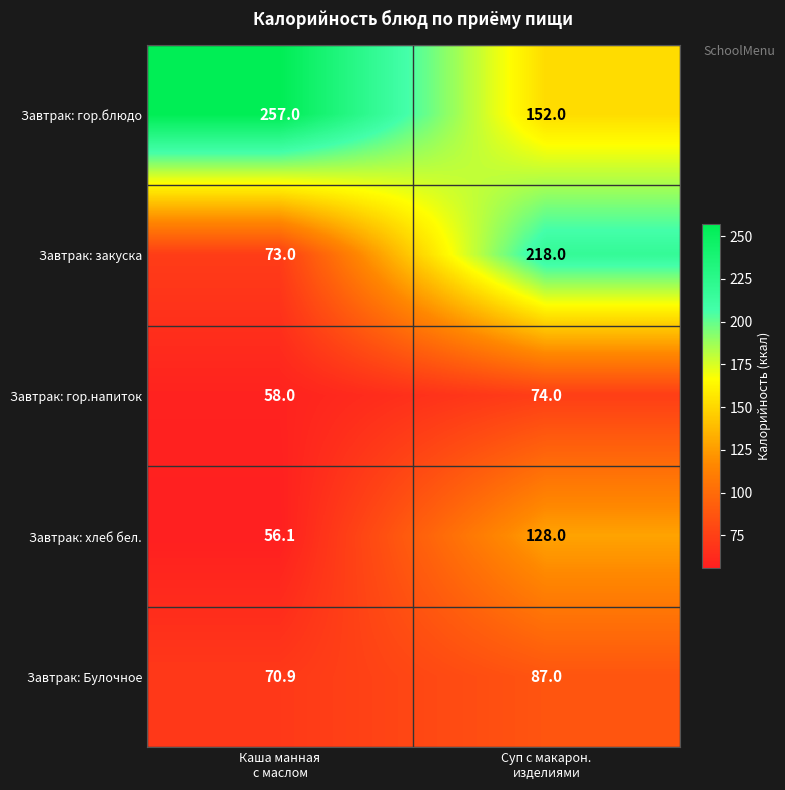

Which series has the widest spread of values?

Завтрак: закуска